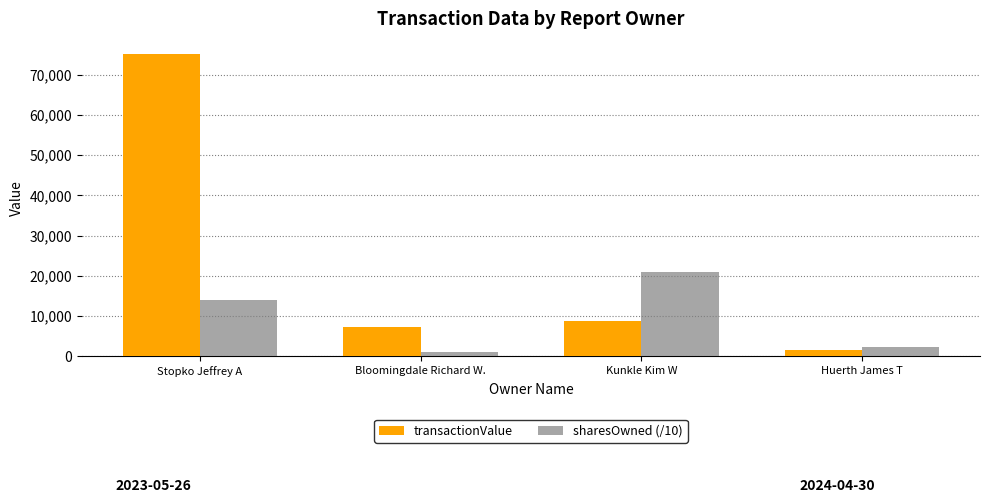

At which label does sharesOwned (/10) reach its peak?

Kunkle Kim W